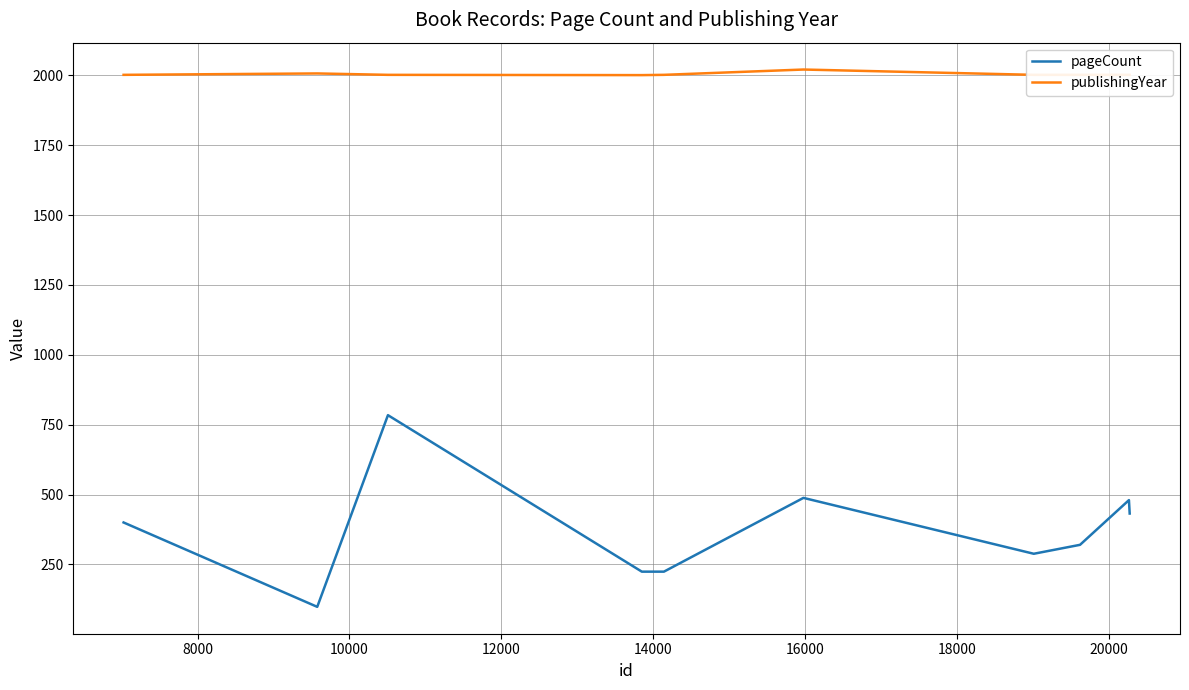

Which series has the widest spread of values?

pageCount